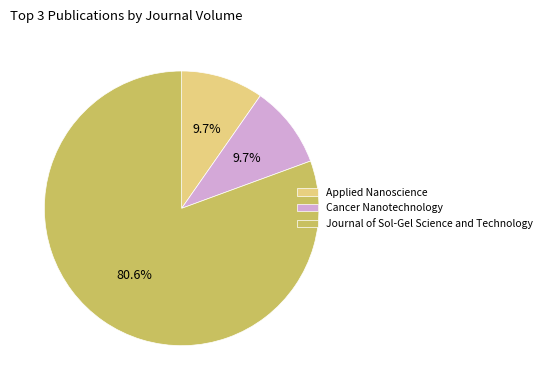

Between Journal of Sol-Gel Science and Technology and Cancer Nanotechnology, which is larger?

Journal of Sol-Gel Science and Technology